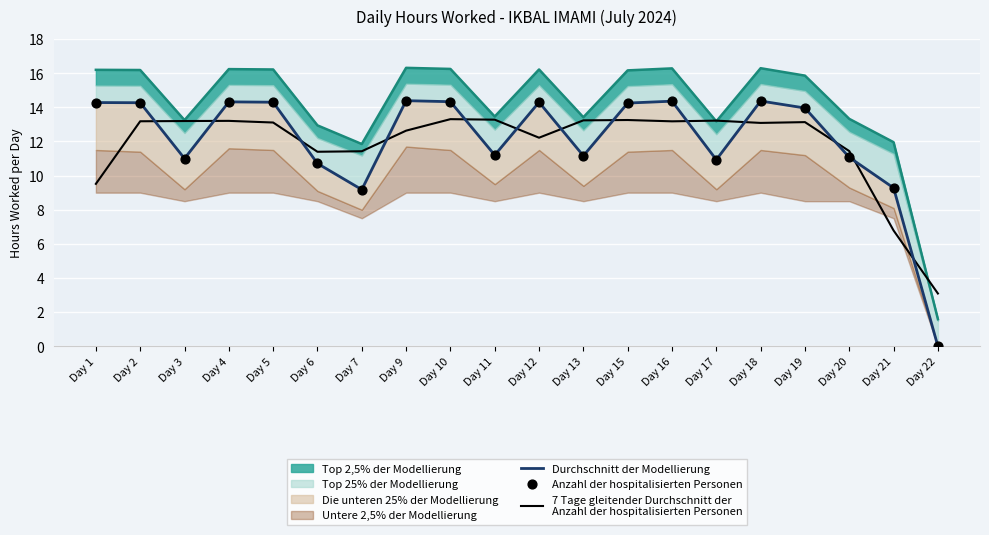

Is the value of 7 Tage gleitender Durchschnitt der
Anzahl der hospitalisierten Personen at Day 6 greater than the value of Durchschnitt der Modellierung at Day 13?

Yes